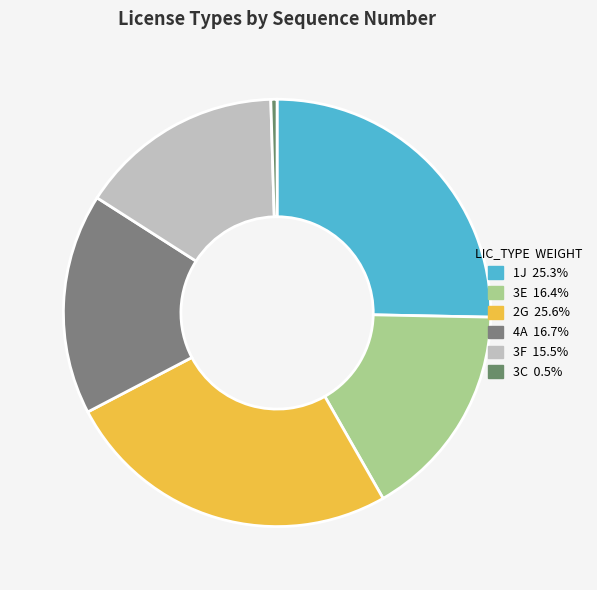

To the nearest percent, what is the difference between the 2G and 3C slice percentages?

25%